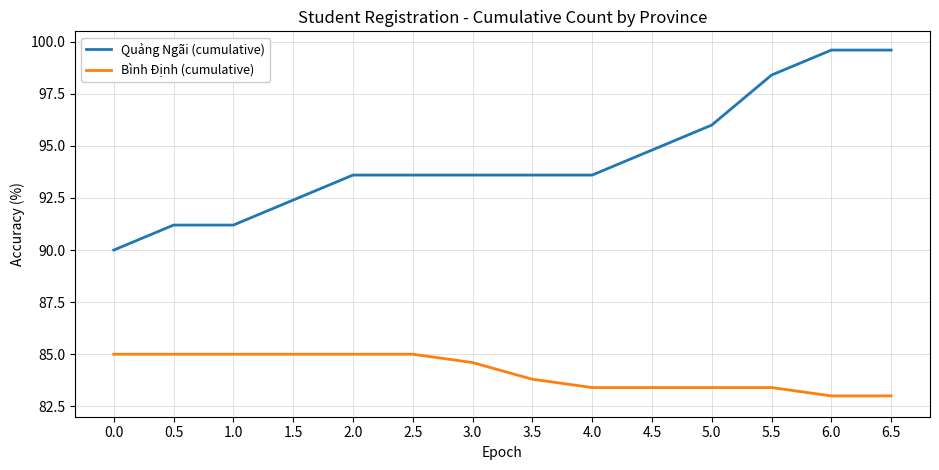

True or false: Quảng Ngãi (cumulative) and Bình Định (cumulative) intersect in this chart.

False